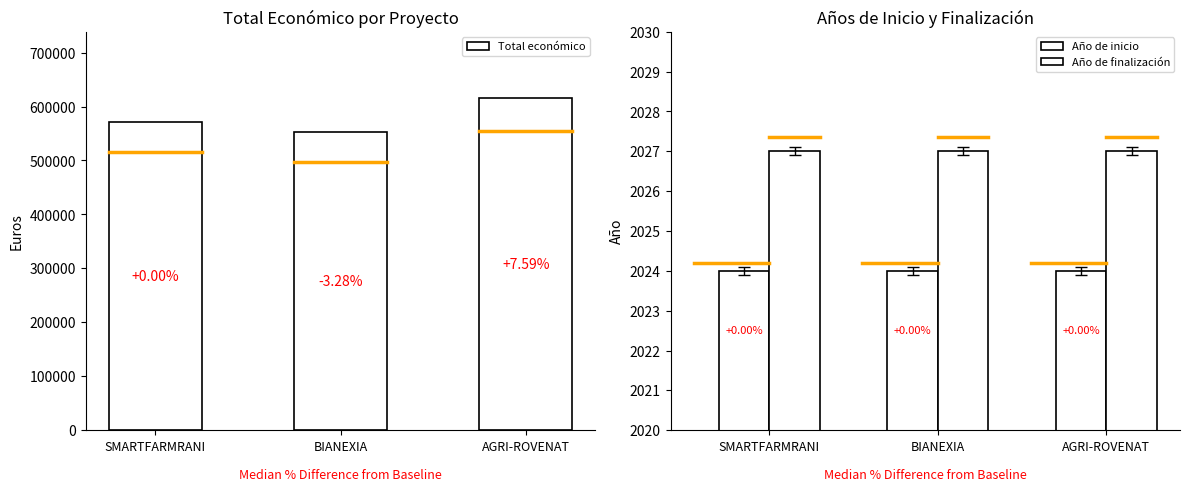

Between SMARTFARMRANI and BIANEXIA, which series saw the biggest shift?

Total económico